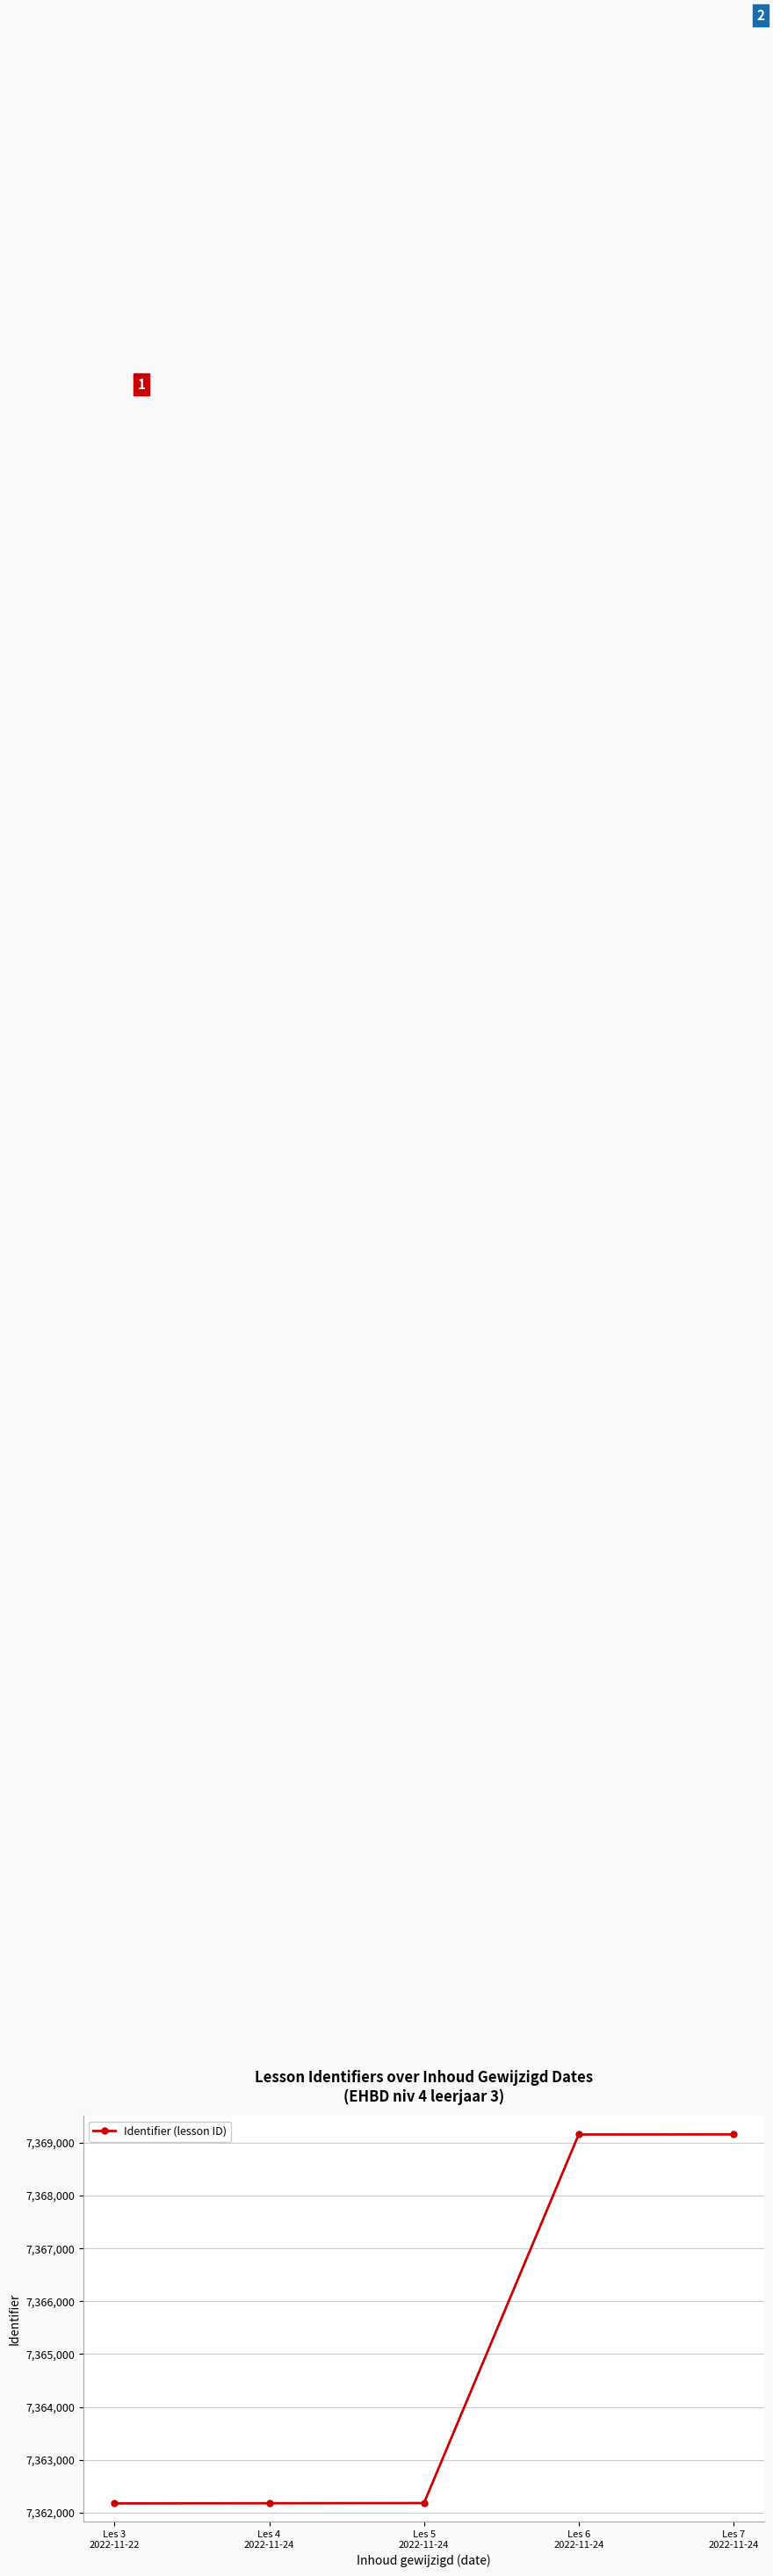

What is the sum of all values?

36824839